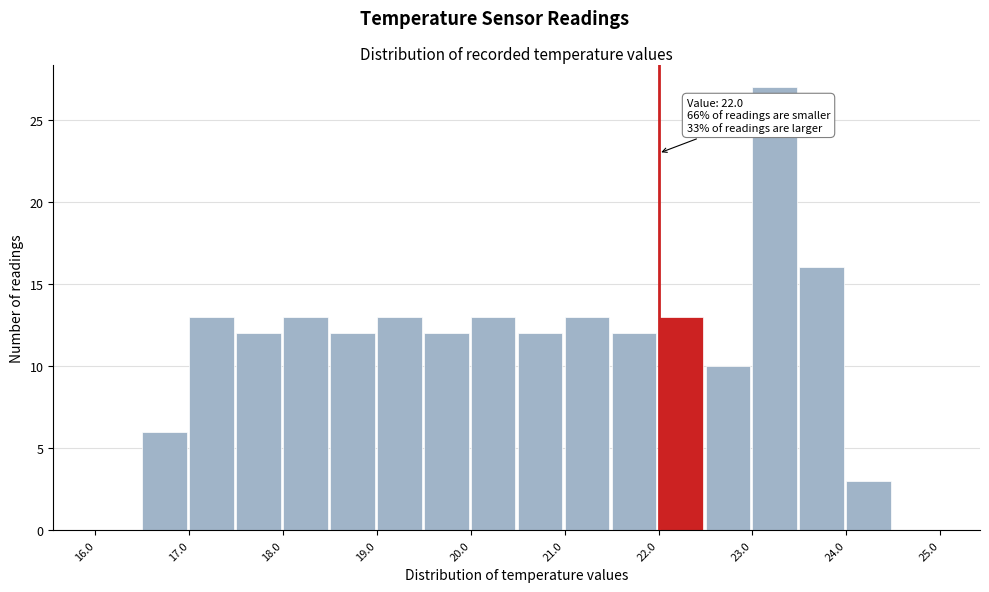

Which range on the x-axis has the tallest bar?

23.0 to 23.5